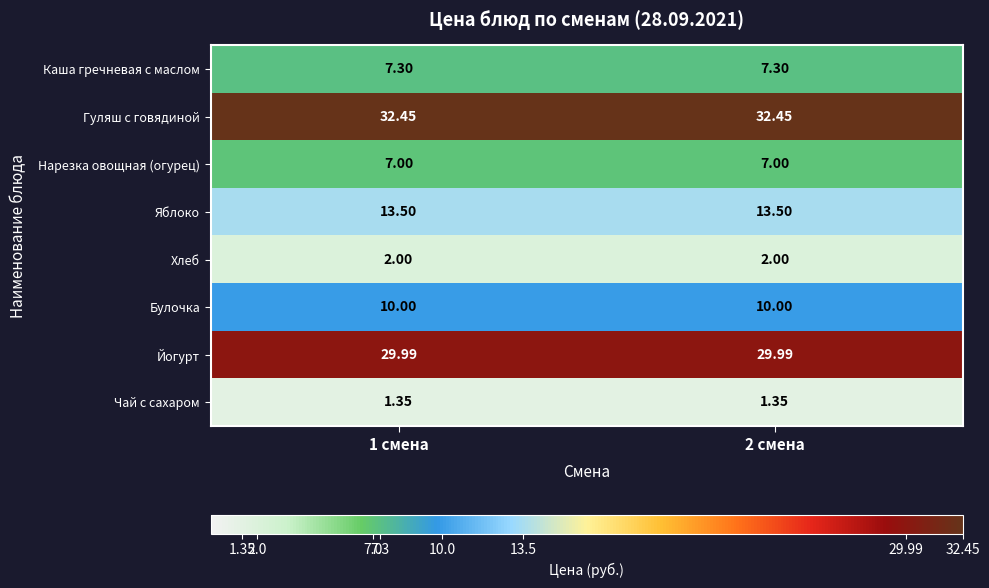

Which series has the largest total across all categories?

Гуляш с говядиной